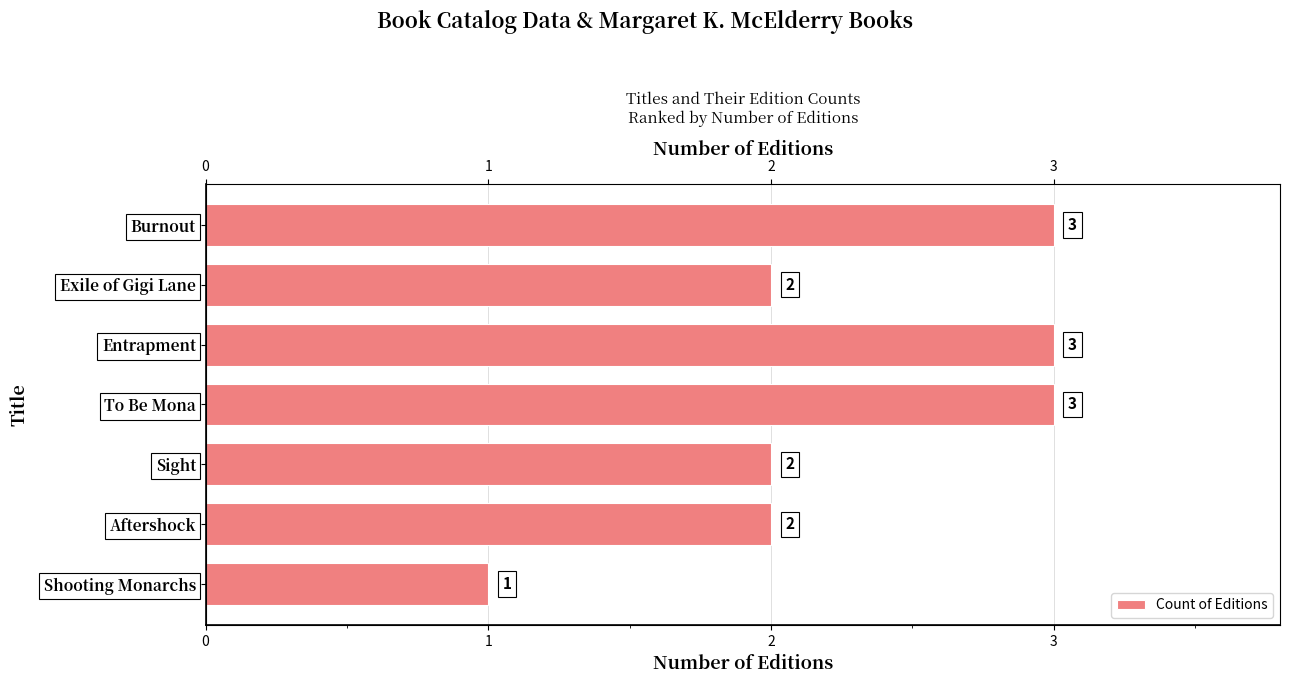

What is the sum of the values at Aftershock and Entrapment?

5